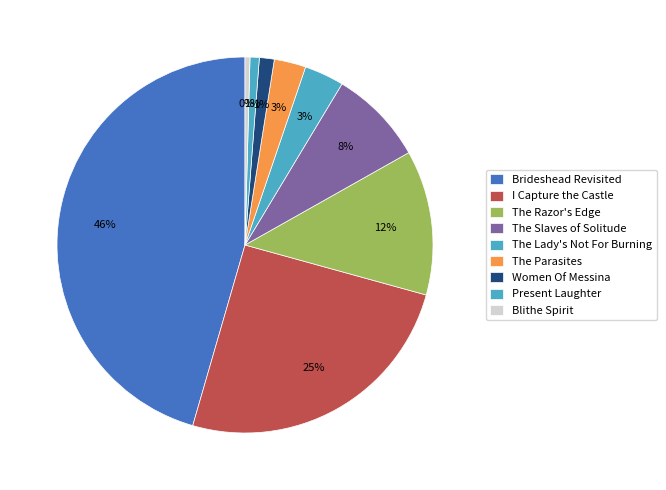

Approximately how many times larger is the value at Brideshead Revisited compared to I Capture the Castle?

1.8